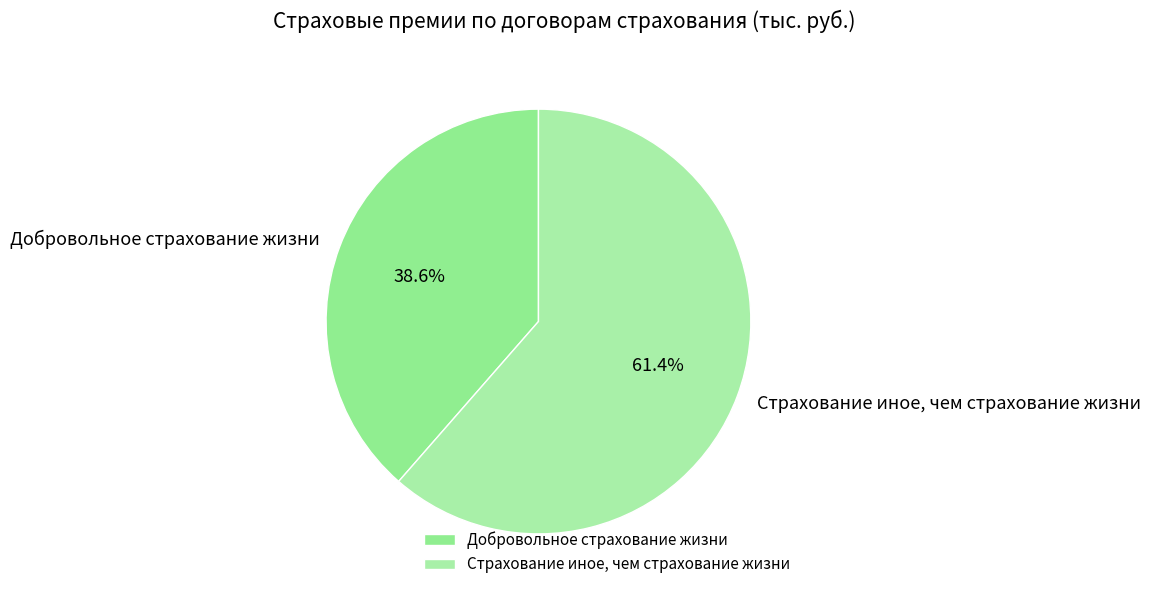

Combined, what portion of the pie is Страхование иное, чем страхование жизни and Добровольное страхование жизни?

100.0%